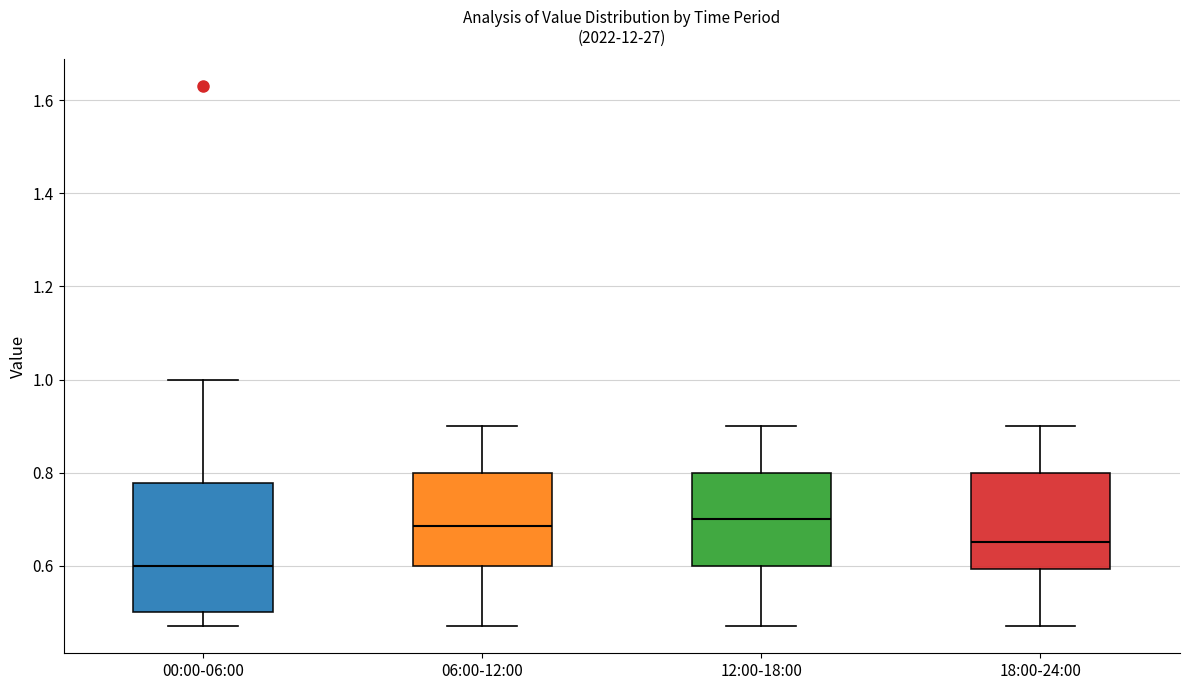

Reading left to right, transcribe this box plot: for each box, give where its median line is, the range the box spans, and where its two whiskers end, as read against the y-axis. The values are not printed on the chart, so give them approximately, as read against the axis.

00:00-06:00: median 0.60, box 0.50 to 0.78, whiskers 0.48 to 1.00
06:00-12:00: median 0.68, box 0.60 to 0.80, whiskers 0.48 to 0.90
12:00-18:00: median 0.70, box 0.60 to 0.80, whiskers 0.48 to 0.90
18:00-24:00: median 0.66, box 0.60 to 0.80, whiskers 0.48 to 0.90